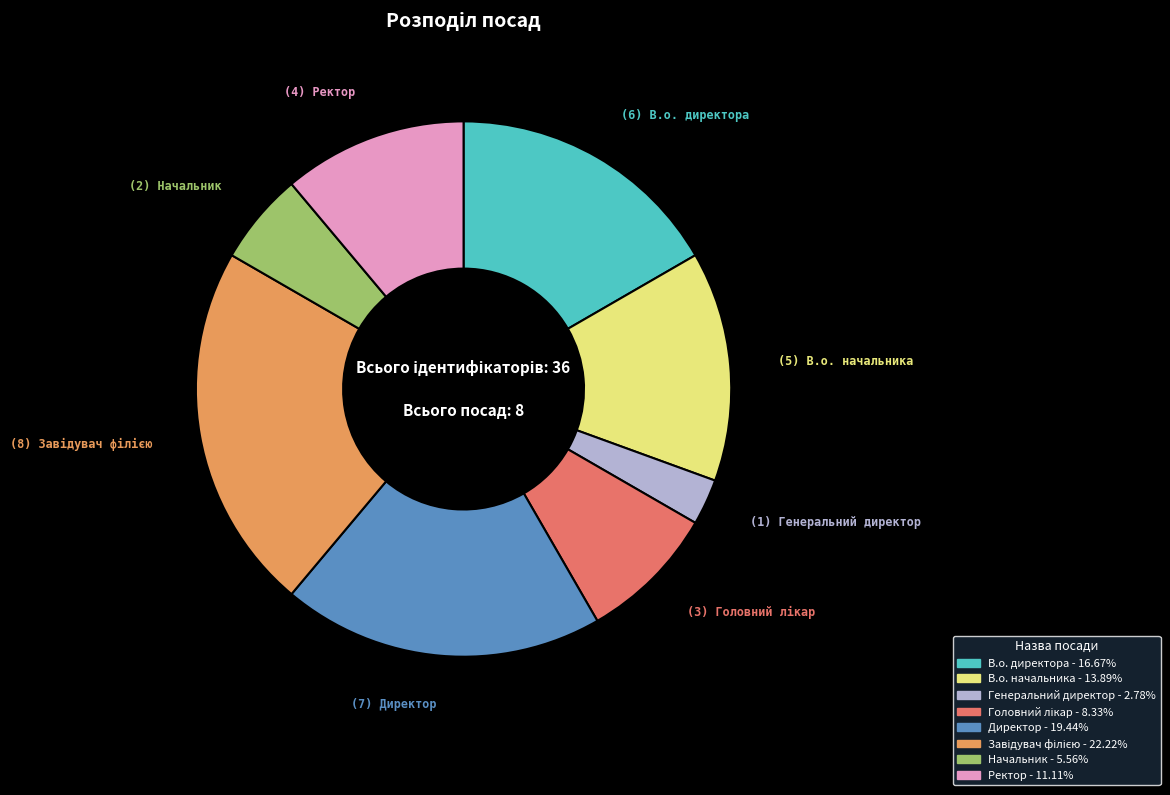

What is the smallest slice in the pie chart?

Генеральний директор